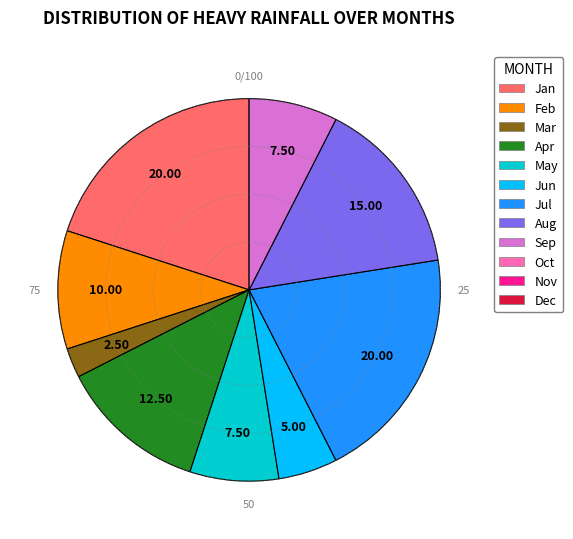

Is there a majority slice in this chart?

No